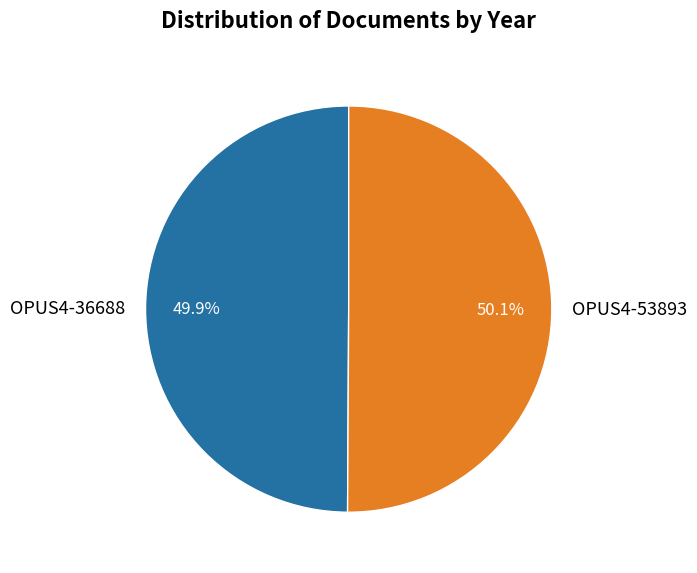

The OPUS4-53893 slice represents 50% of the pie. True or false?

True